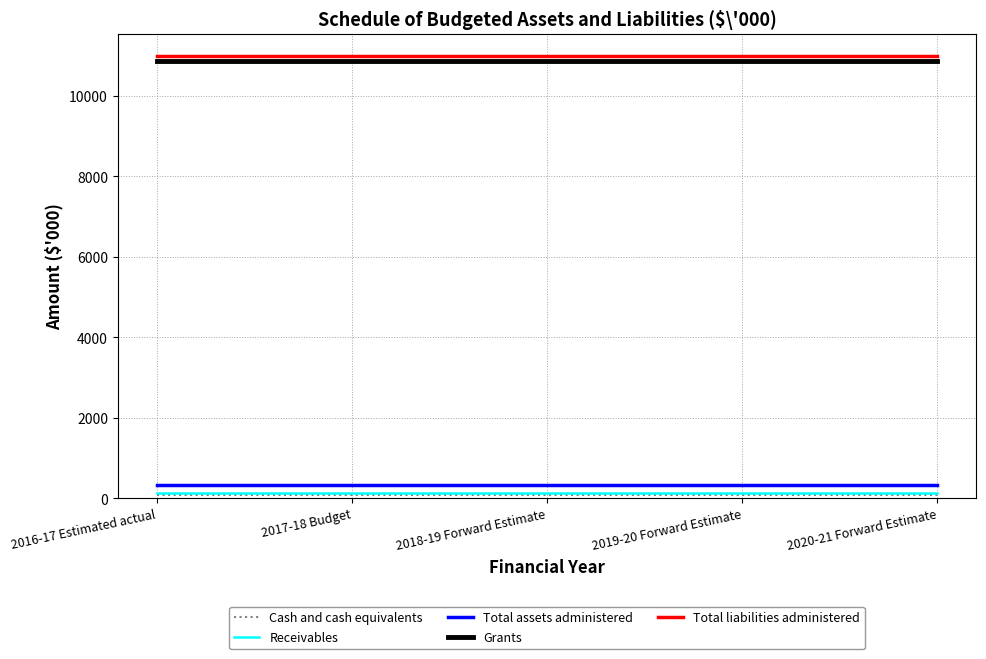

What is the greatest value displayed?

11000